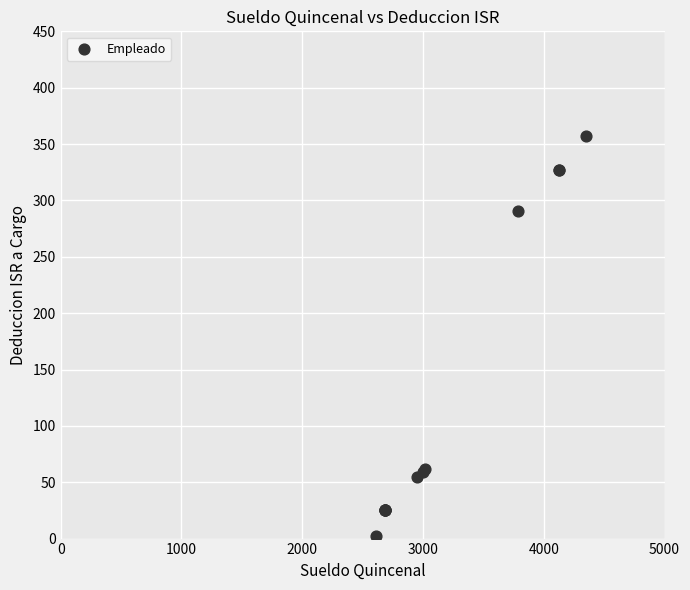

What Y value in the scatter plot is closest to 179?

290.8